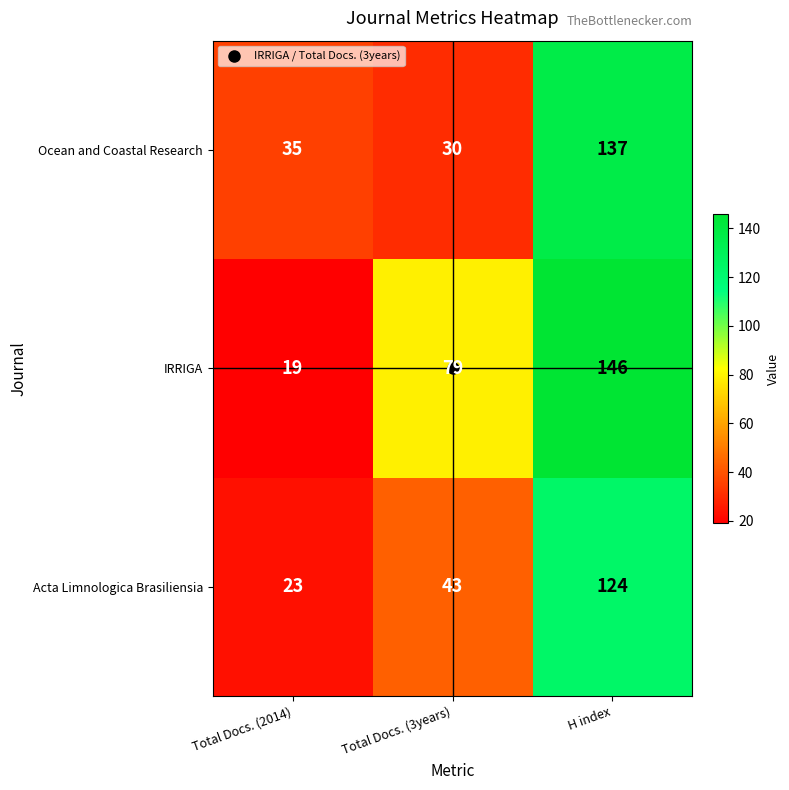

List the series in order of their peak value, lowest first.

Acta Limnologica Brasiliensia, Ocean and Coastal Research, IRRIGA